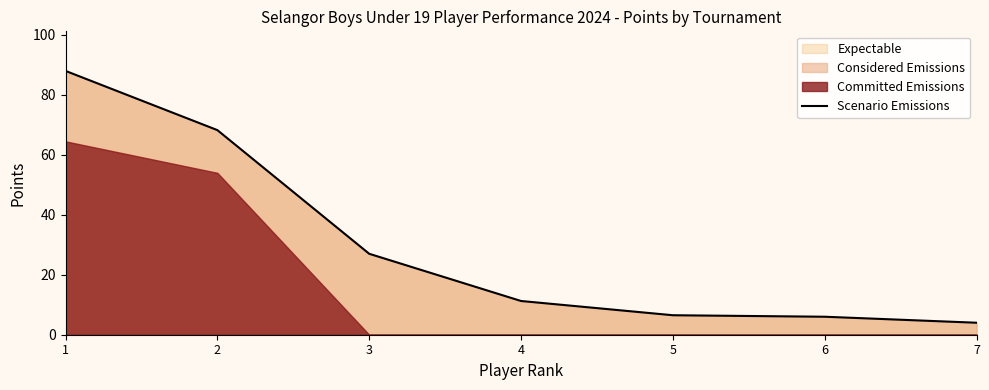

What is the difference between the second highest and second lowest values?

62.2